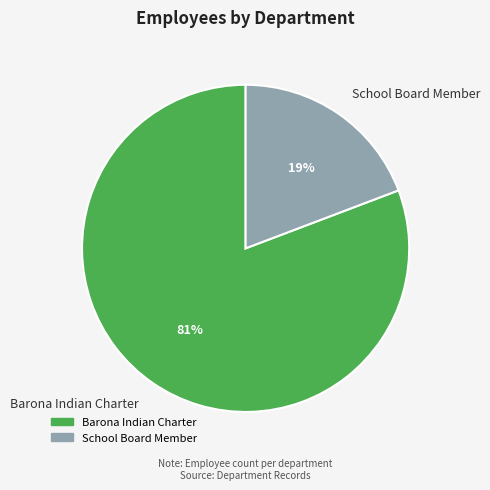

Combined, do Barona Indian Charter and School Board Member account for over 50%?

Yes